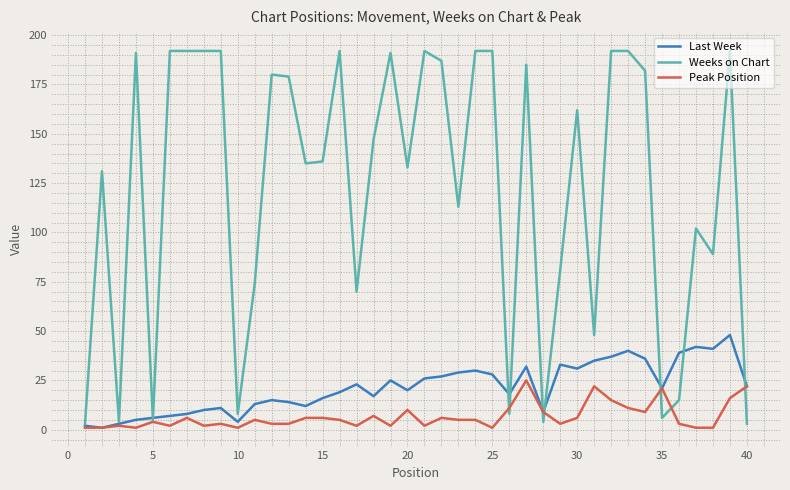

What is the maximum value for Peak Position?

25